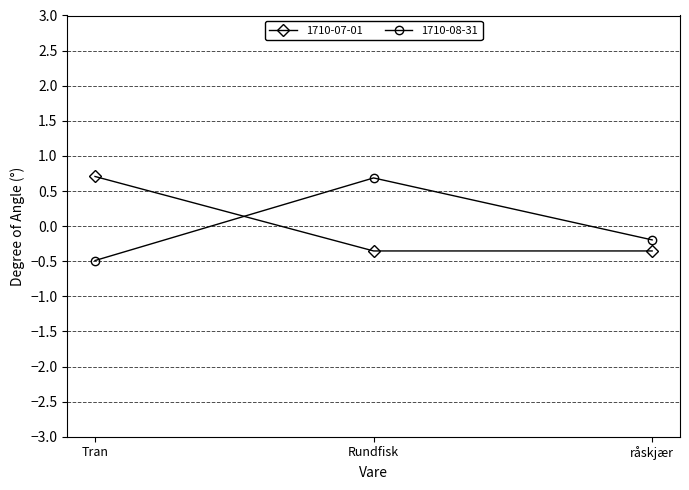

Does the chart display data point markers on the line(s)?

Yes